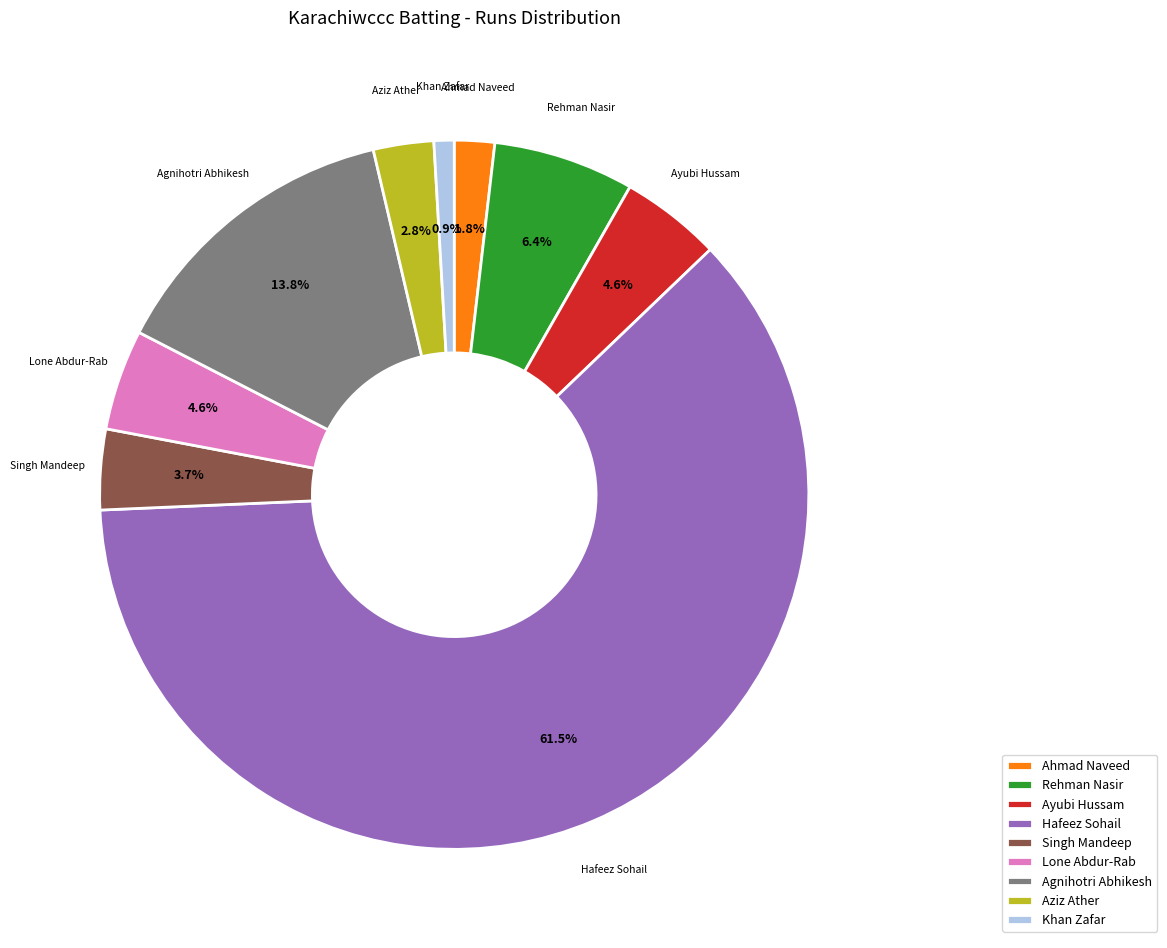

What is the ratio of the value at Aziz Ather to the value at Lone Abdur-Rab?

0.6